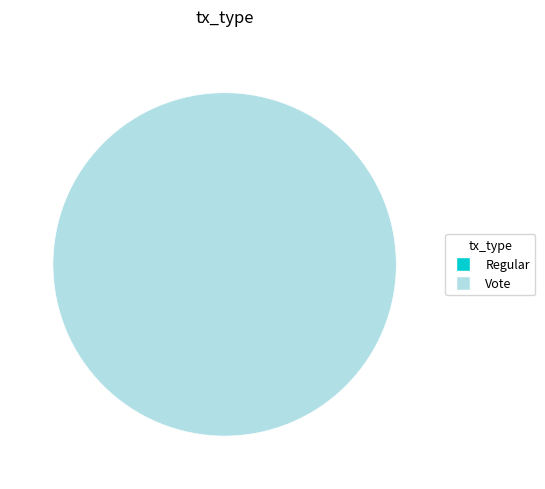

Does Vote represent more than half of the total?

Yes